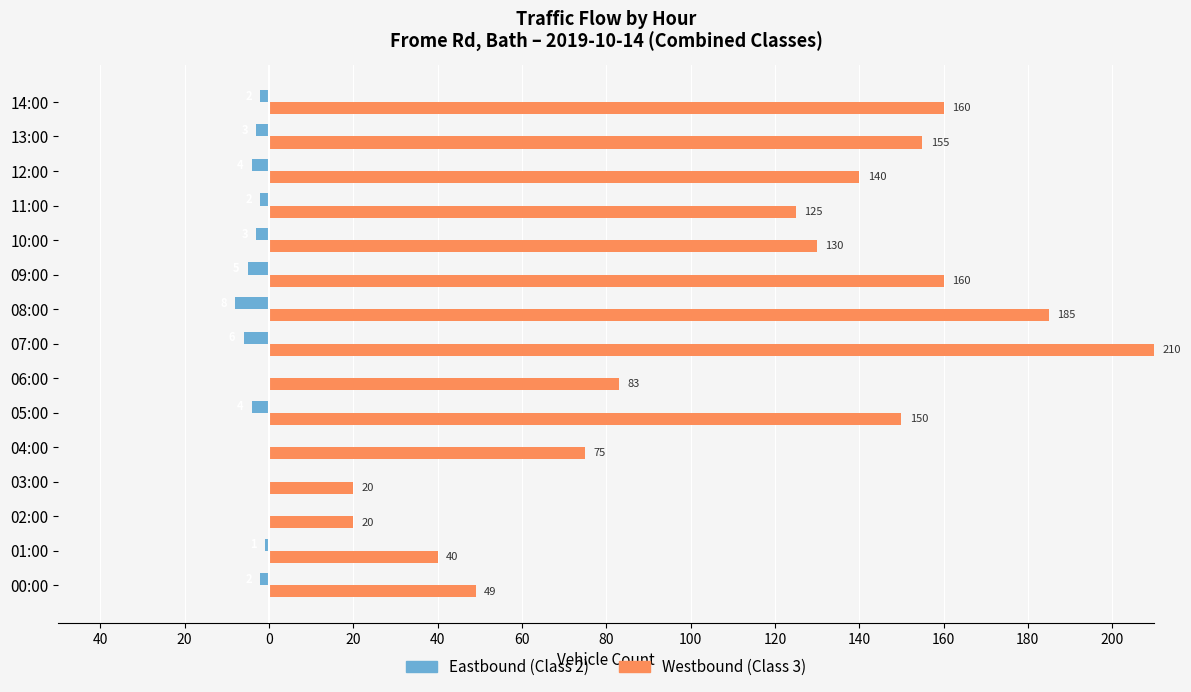

Which series has the largest total across all categories?

Westbound (Class 3)